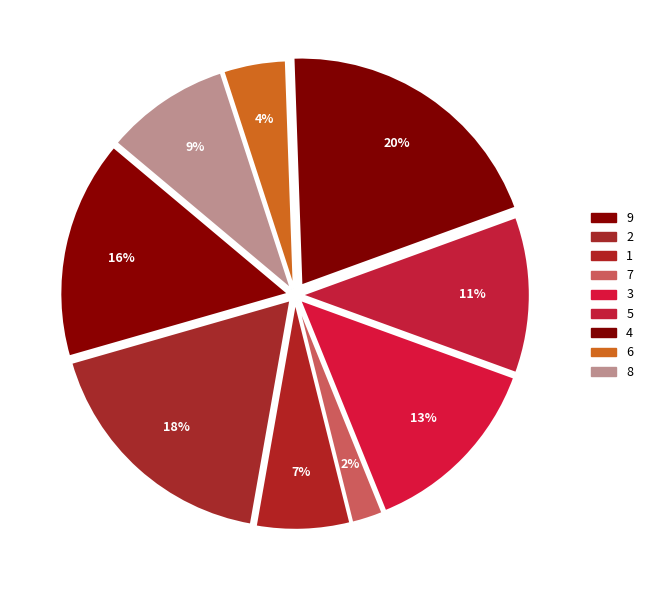

What is the total percentage of 3 and 8?

22.2%